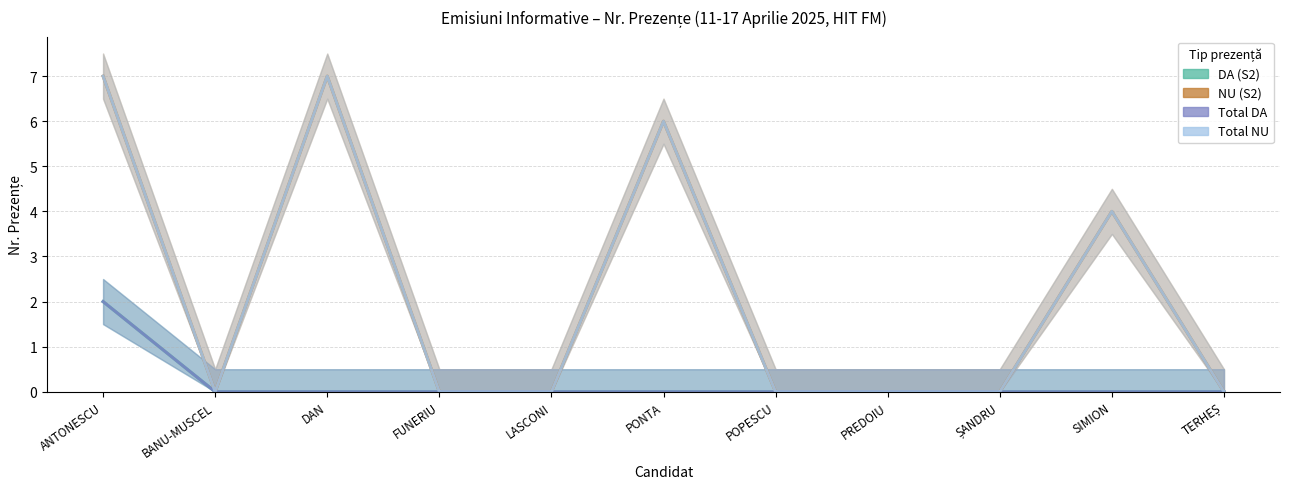

True or false: DA (S2) and Total NU cross at least once.

False